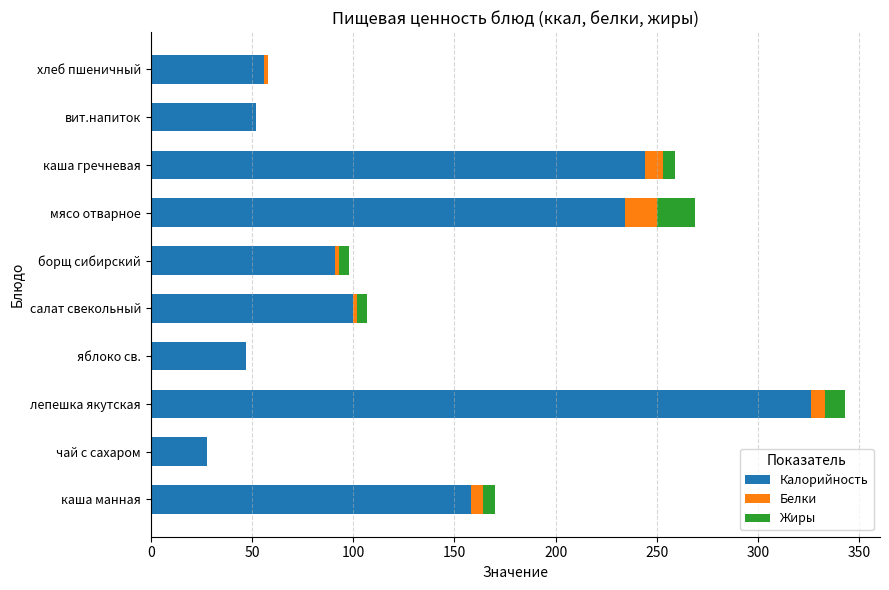

At which category is the sum across all series the highest?

лепешка якутская